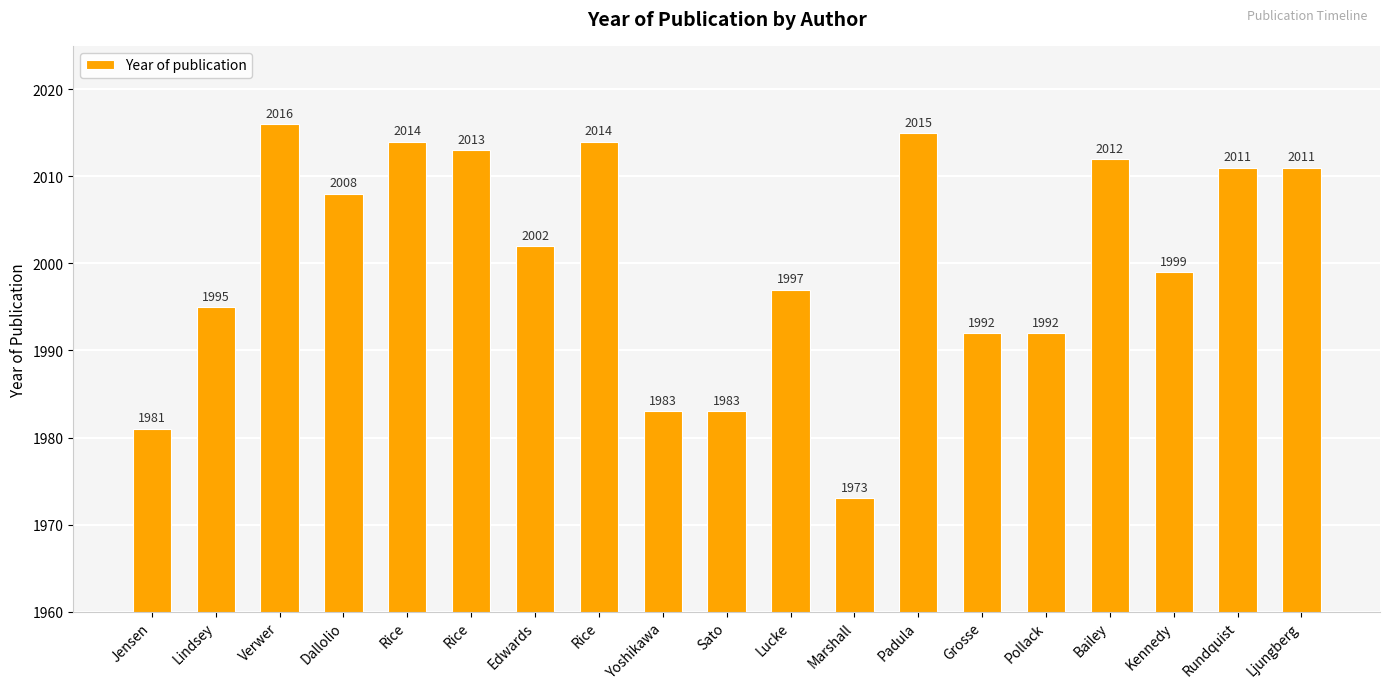

What is the change in value from Grosse to Rundquist?

+19